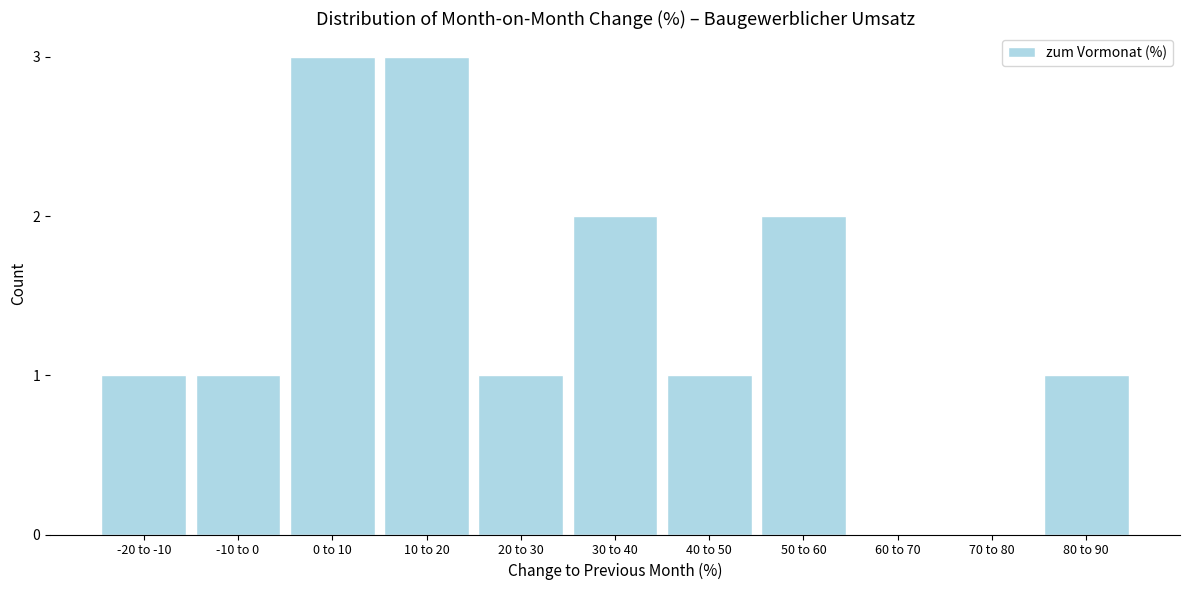

Reading right to left, list all the values displayed in this chart.

80 to 90=1	70 to 80=0	60 to 70=0	50 to 60=2	40 to 50=1	30 to 40=2	20 to 30=1	10 to 20=3	0 to 10=3	-10 to 0=1	-20 to -10=1